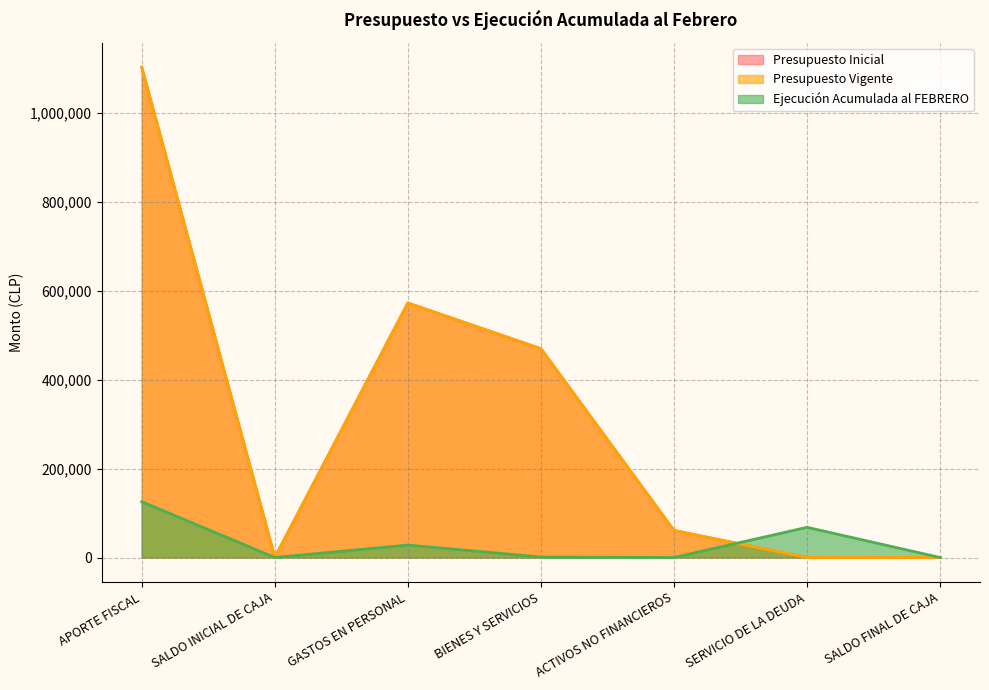

True or false: Presupuesto Vigente and Presupuesto Inicial cross at least once.

False